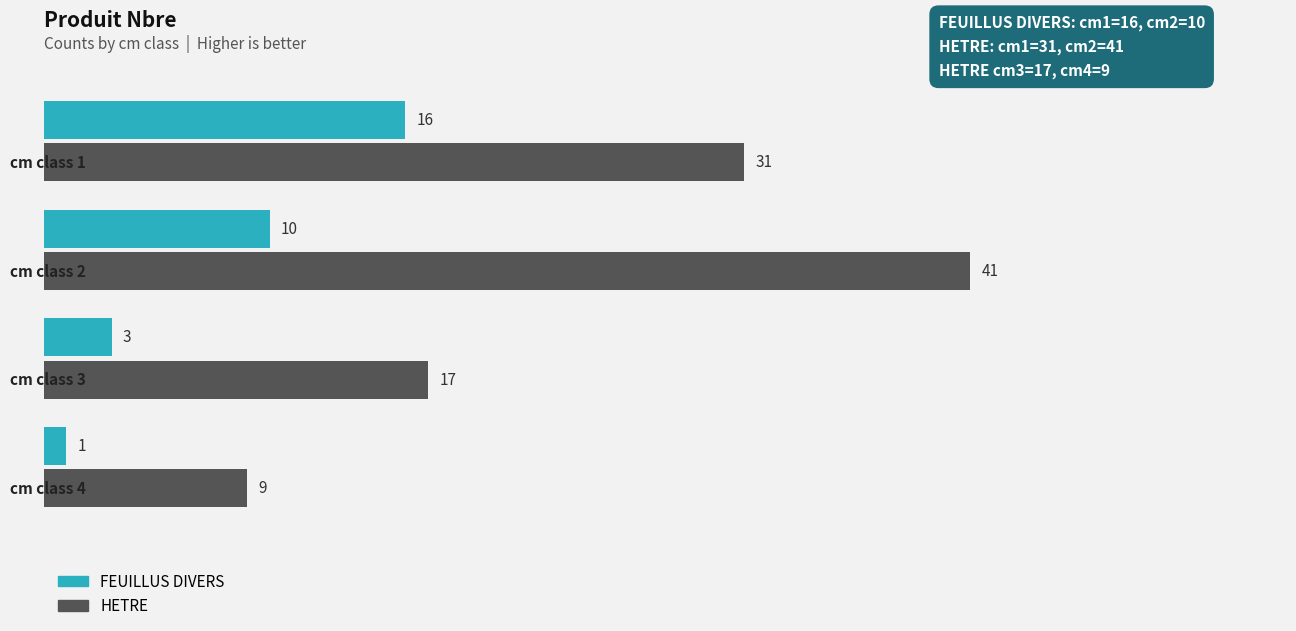

What is the difference between the maximum and second lowest values in the HETRE series?

24